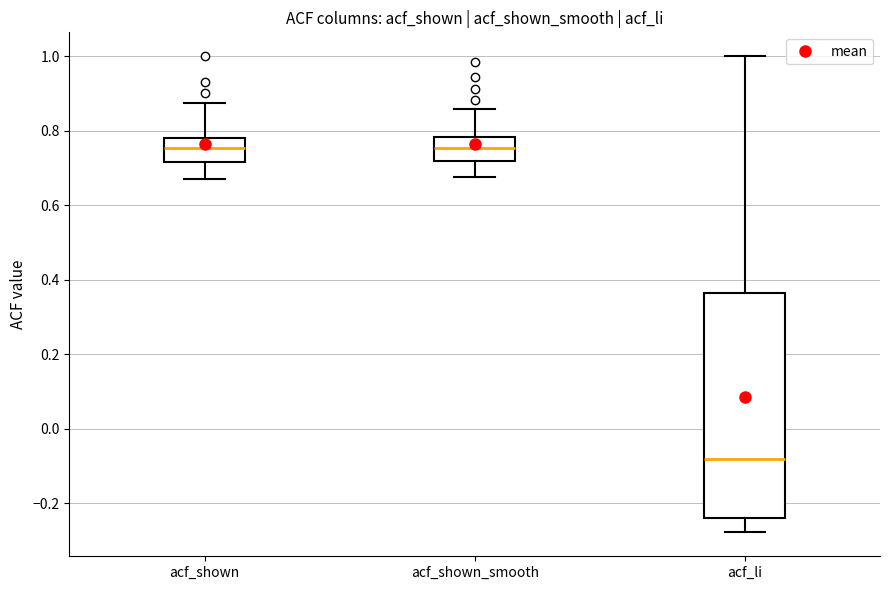

Comparing the boxes themselves (not the whiskers), which one is the tallest?

acf_li